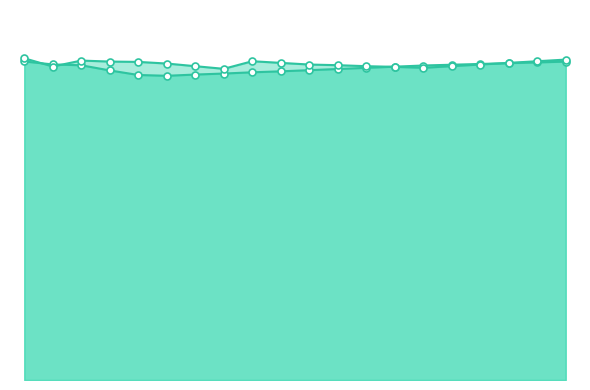

True or false: humidity has more than 1 points higher than both neighbors.

False